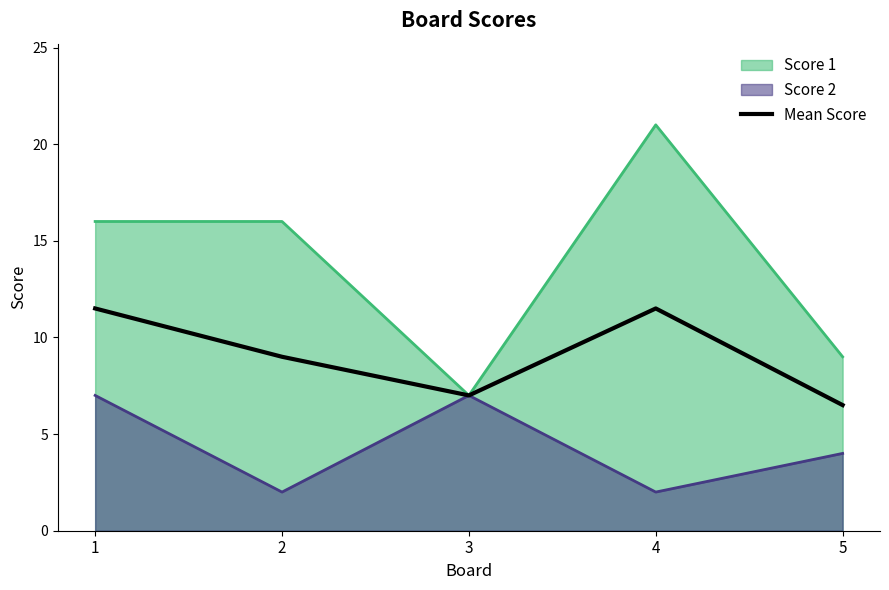

At which label does the data first exceed 9?

1